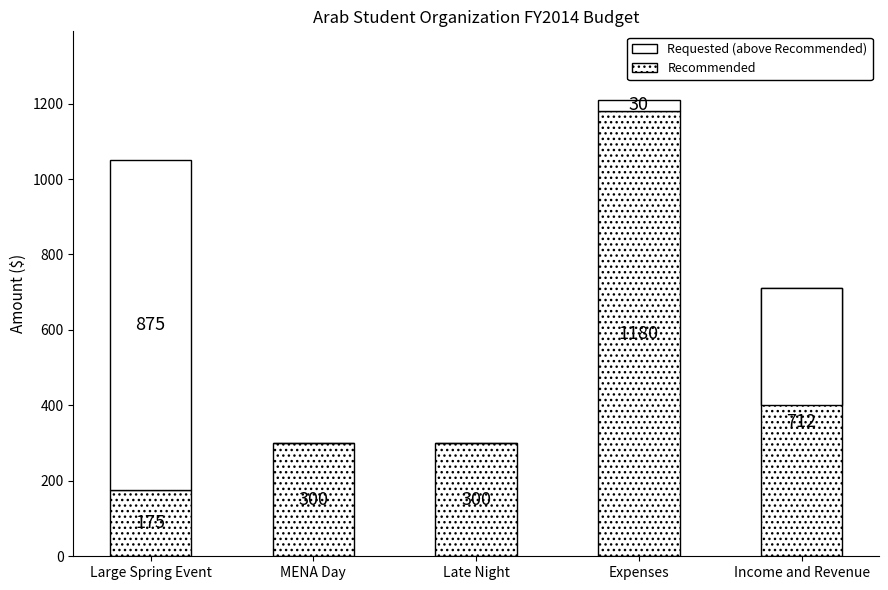

The value of Requested (above Recommended) at MENA Day is 0. True or false?

True